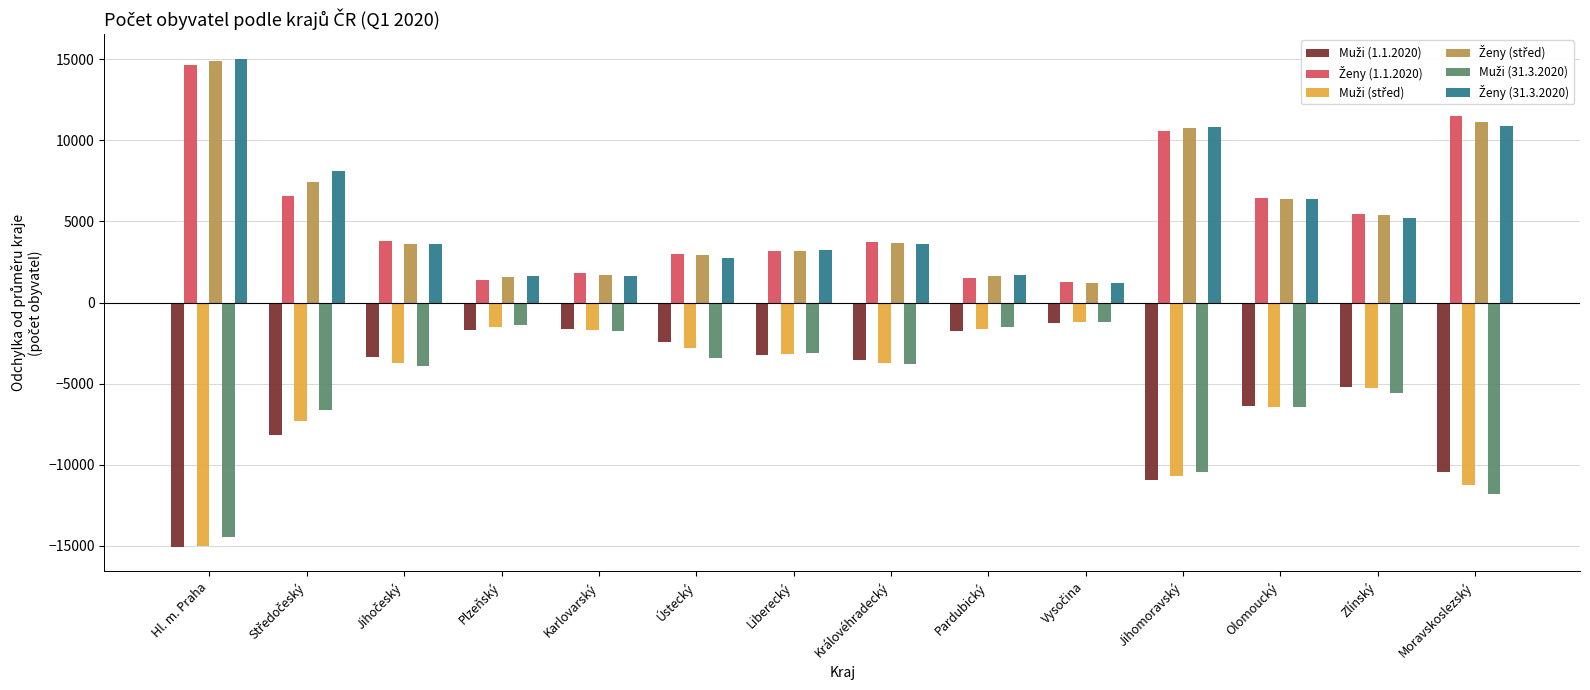

What is the maximum value shown in the chart?

15041.0